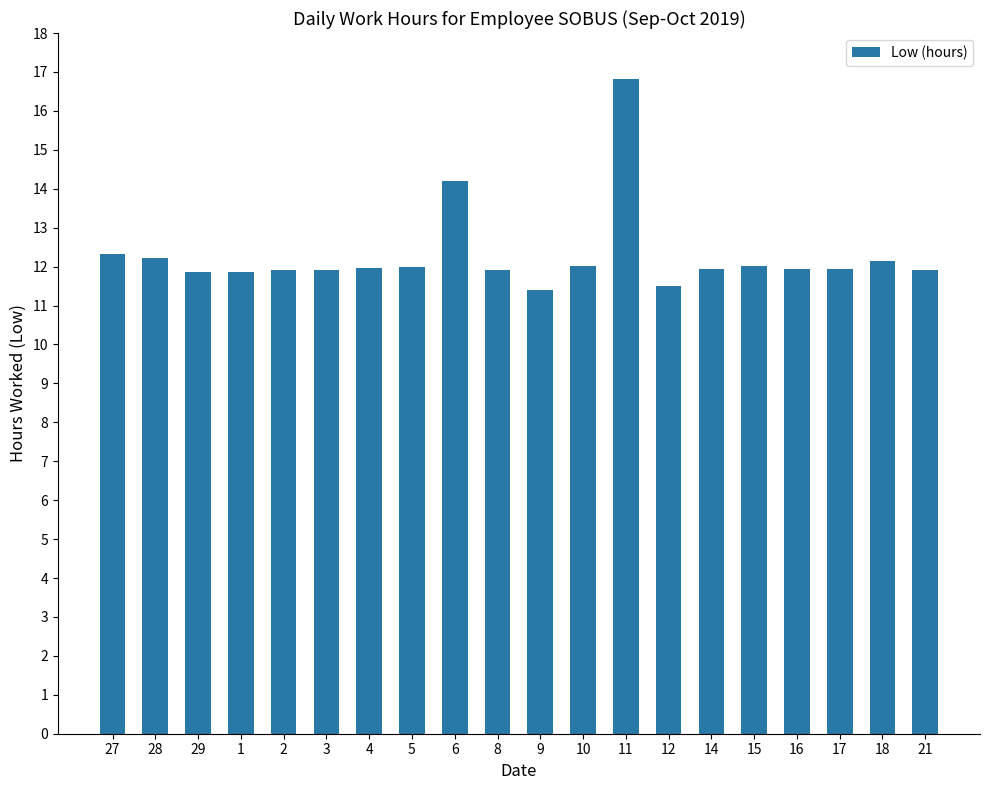

At which label is the value closest to 14?

6